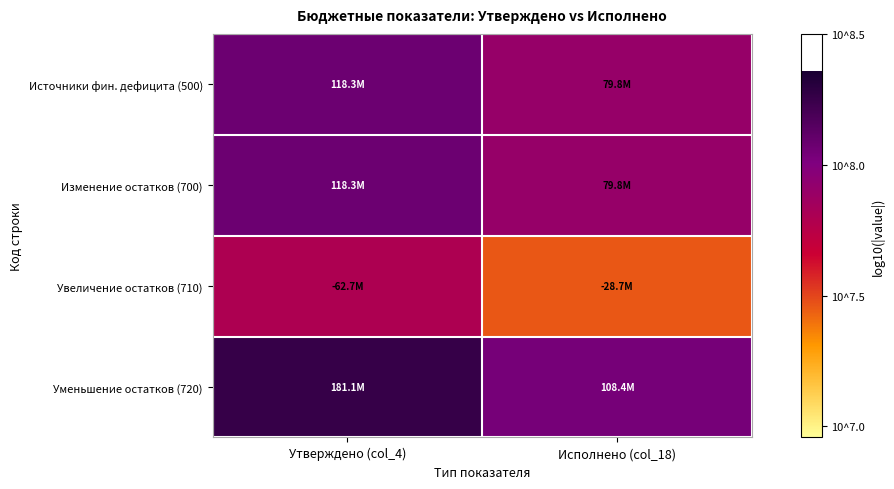

At which category does the chart reach its minimum across all series?

Исполнено (col_18)